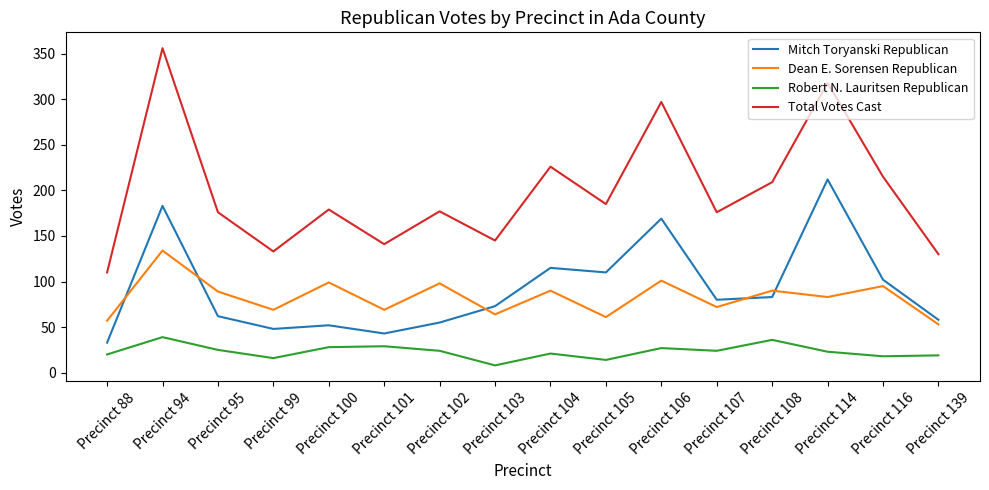

True or false: Mitch Toryanski Republican and Total Votes Cast intersect in this chart.

False